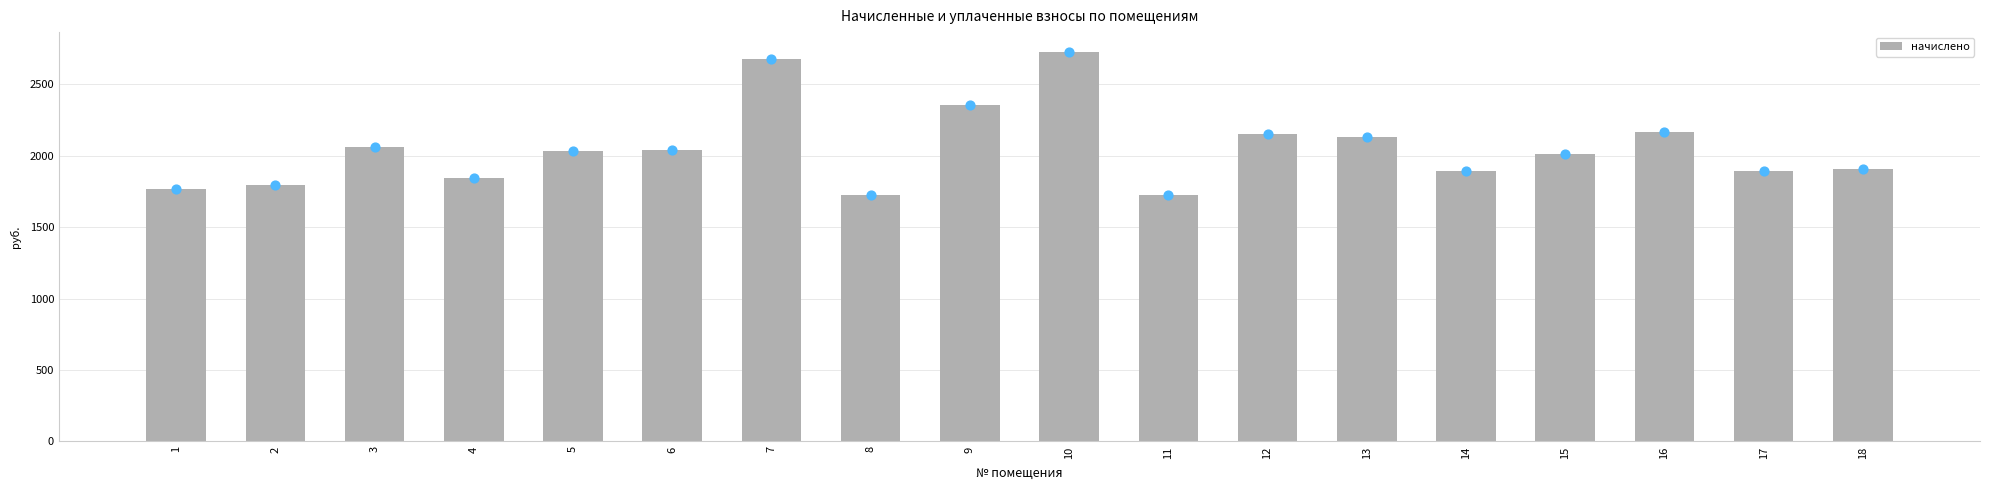

What is the ratio of the value at 15 to the value at 8?

1.2